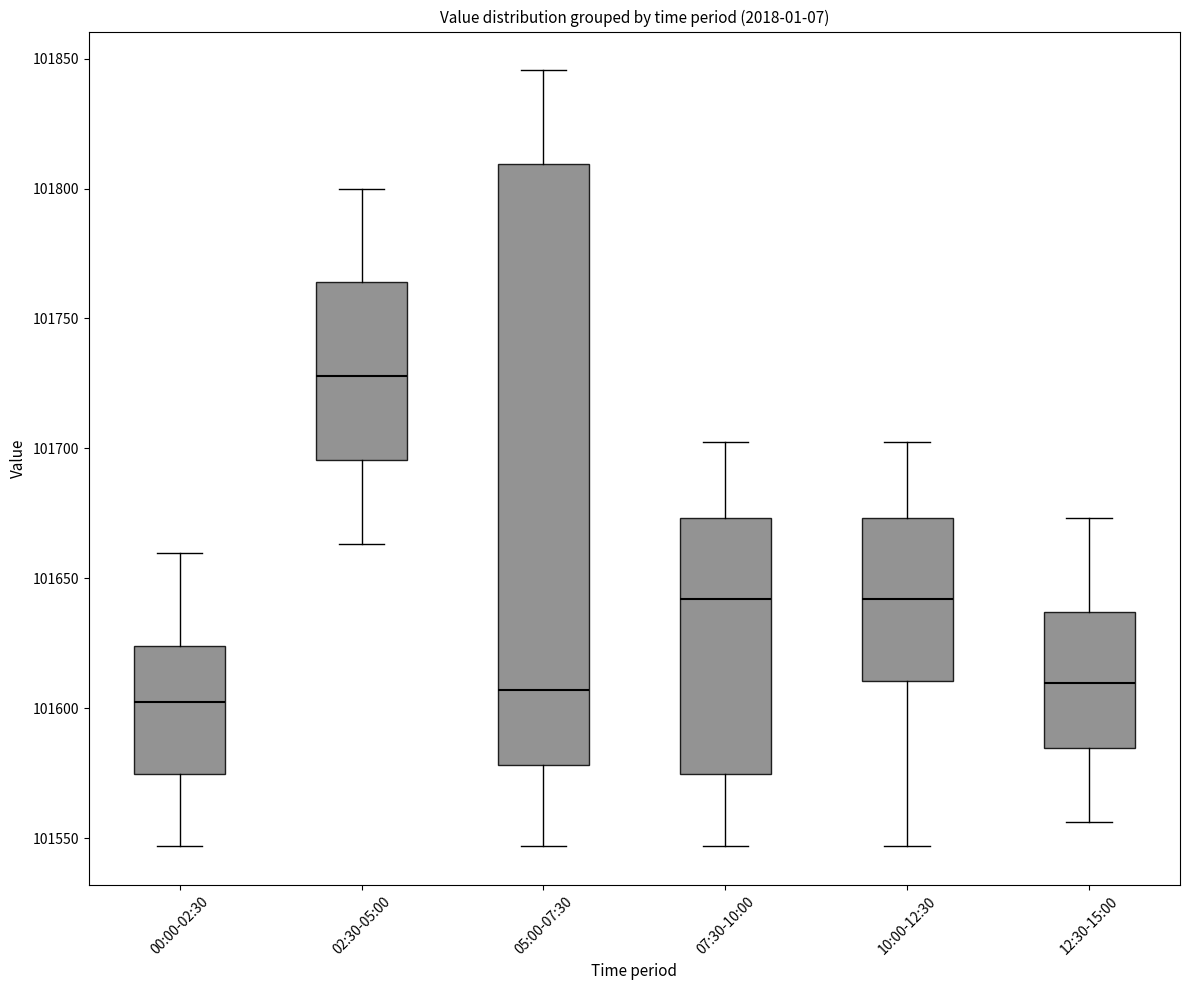

Which box's median line is the highest?

02:30-05:00